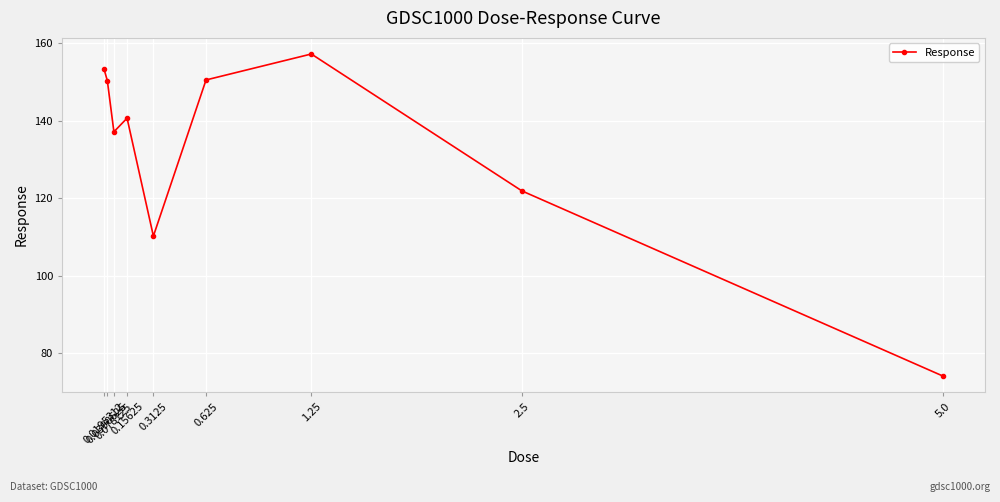

What is the value of the 6th point from the left?

150.5